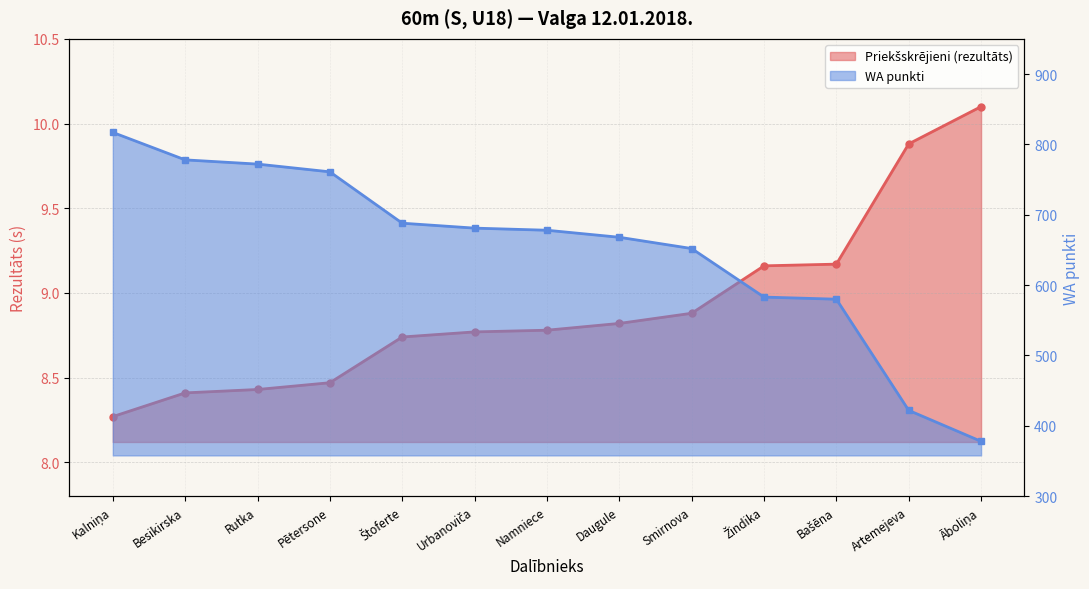

The WA punkti series shows 1096.3 at Besikirska. True or false?

False